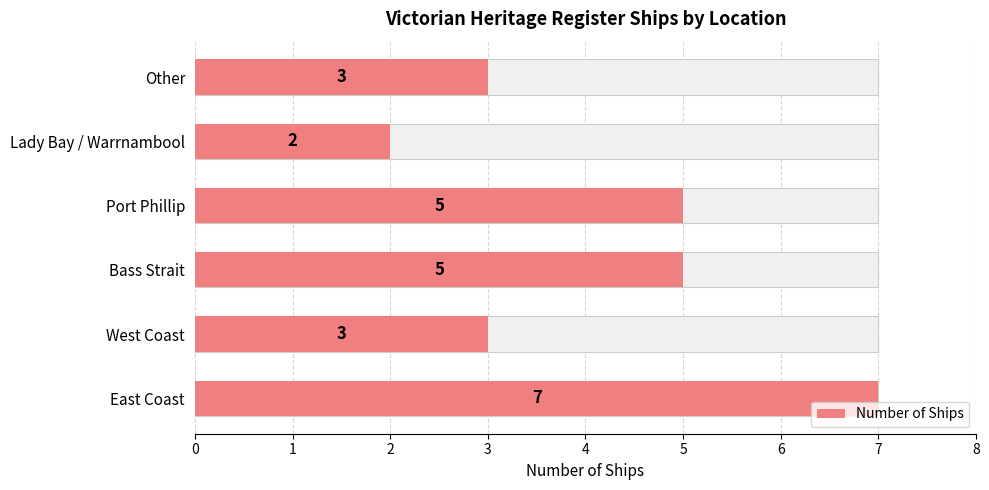

The value at Bass Strait is 5. True or false?

True